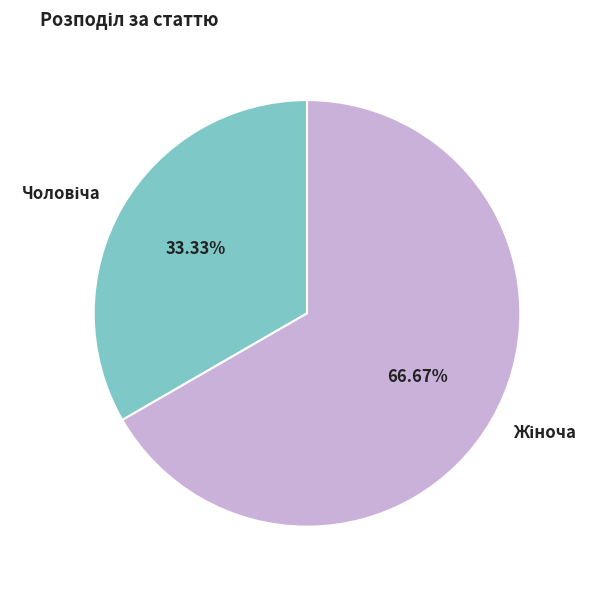

Is there a majority slice in this chart?

Yes